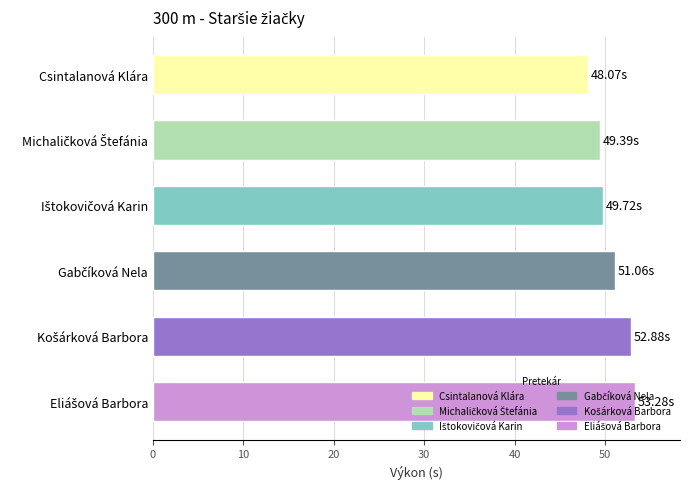

How many bars are there in total?

6